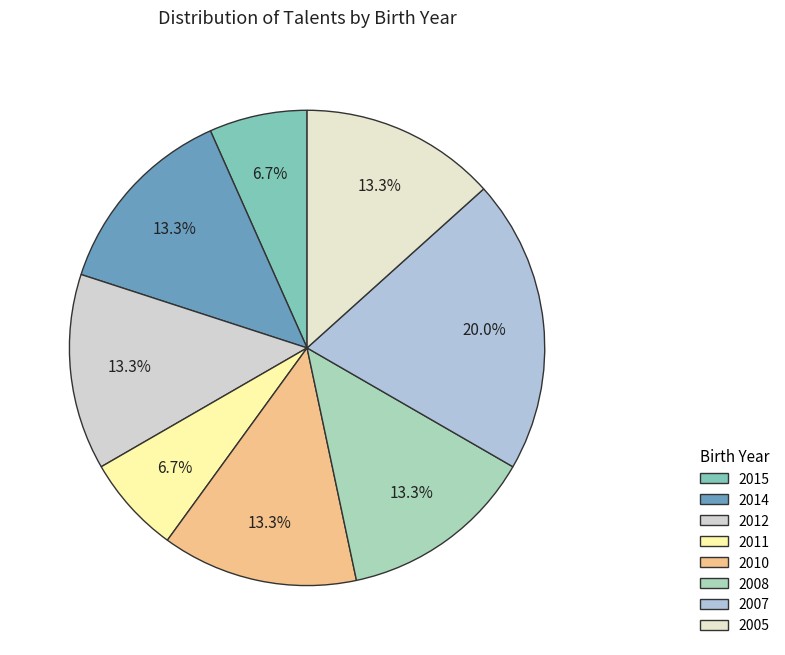

Is the sum of 2014 and 2012 greater than half?

No